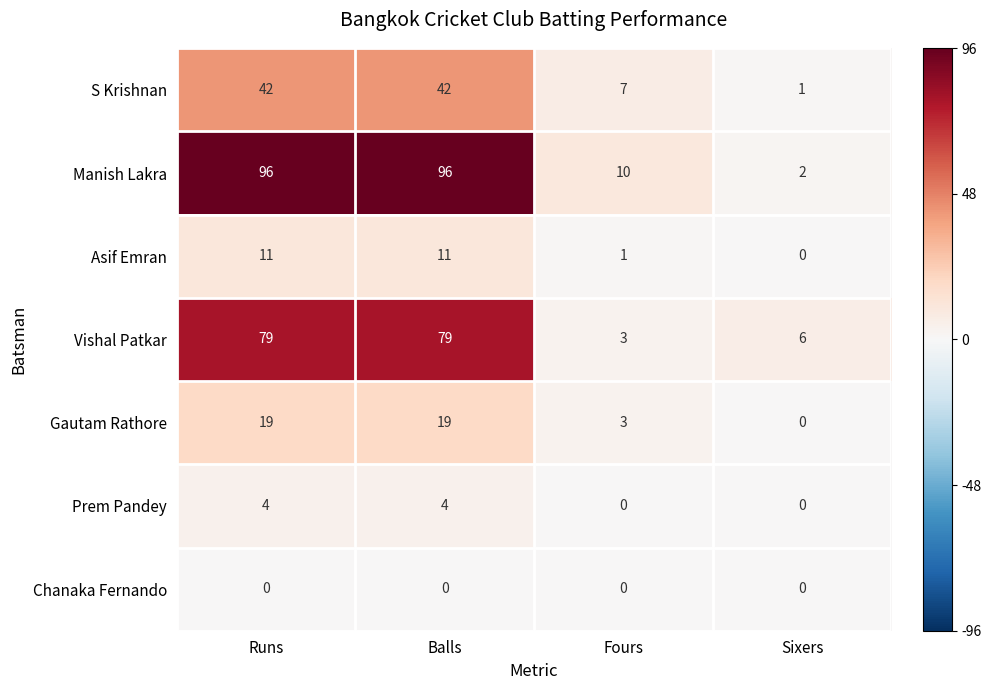

Which series has the widest spread of values?

Manish Lakra